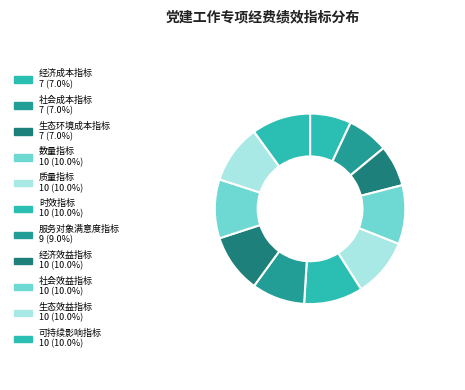

True or false: 时效指标 accounts for 24% of the total.

False